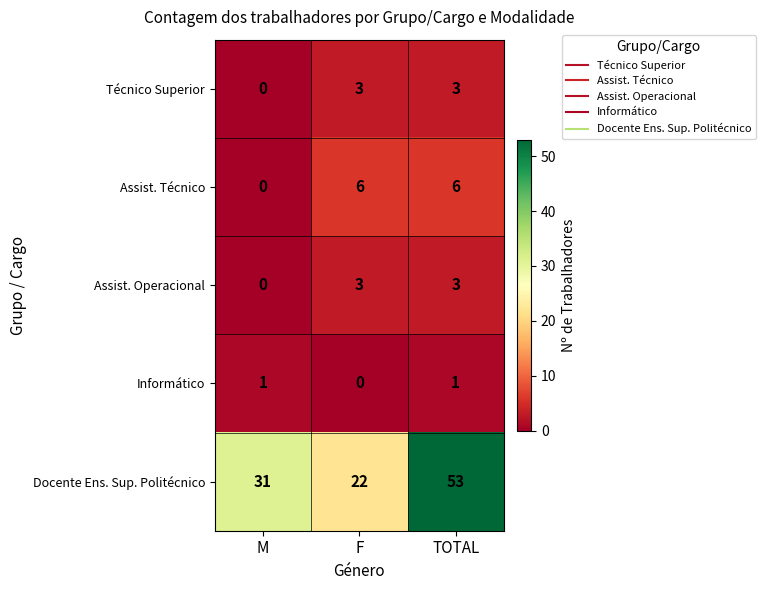

Which series has the largest total across all categories?

Docente Ens. Sup. Politécnico